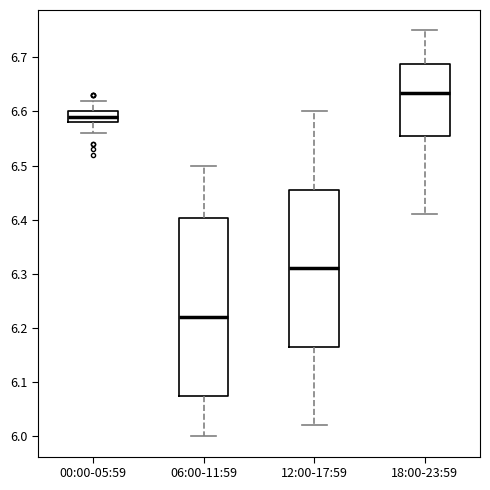

Reading left to right, read every box against the y-axis: the position of its median line, the range the box covers, and the ends of its whiskers. The values are not printed on the chart, so give them approximately, as read against the axis.

00:00-05:59: median 6.59, box 6.58 to 6.60, whiskers 6.56 to 6.62
06:00-11:59: median 6.22, box 6.08 to 6.40, whiskers 6.00 to 6.50
12:00-17:59: median 6.31, box 6.17 to 6.46, whiskers 6.02 to 6.60
18:00-23:59: median 6.64, box 6.56 to 6.69, whiskers 6.41 to 6.75